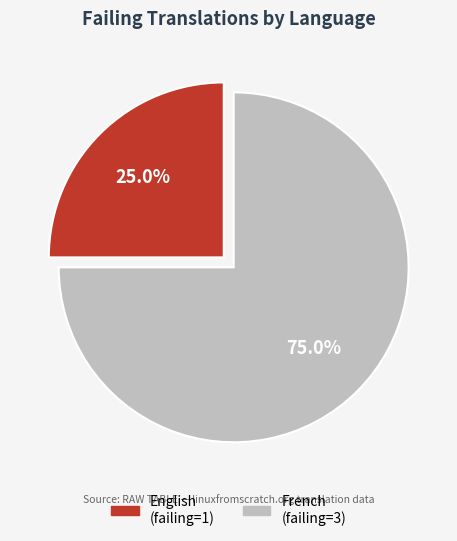

What percentage is the French slice, to the nearest percent?

75%